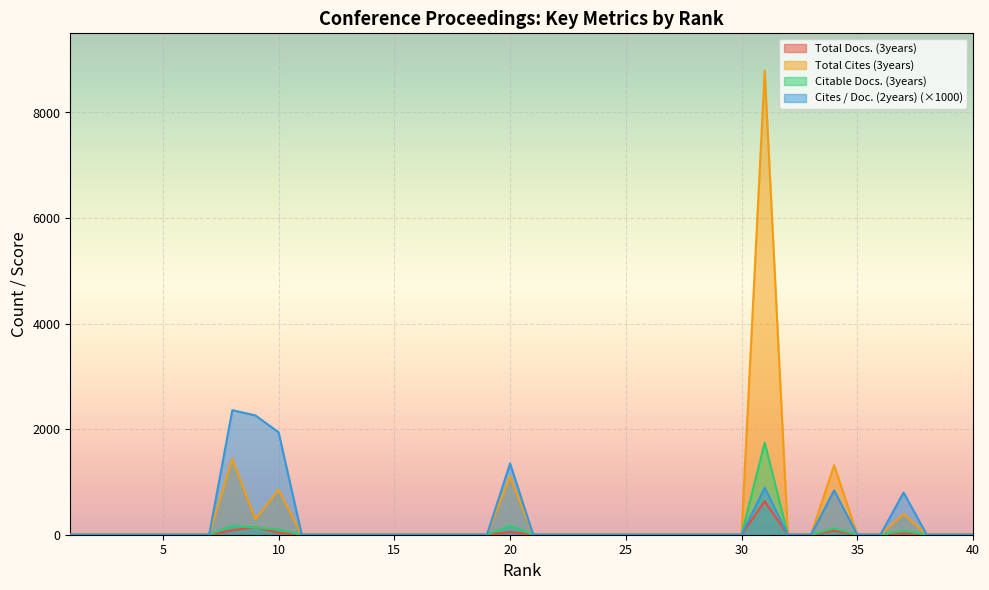

Which category has the highest value in the Total Cites (3years) series?

31